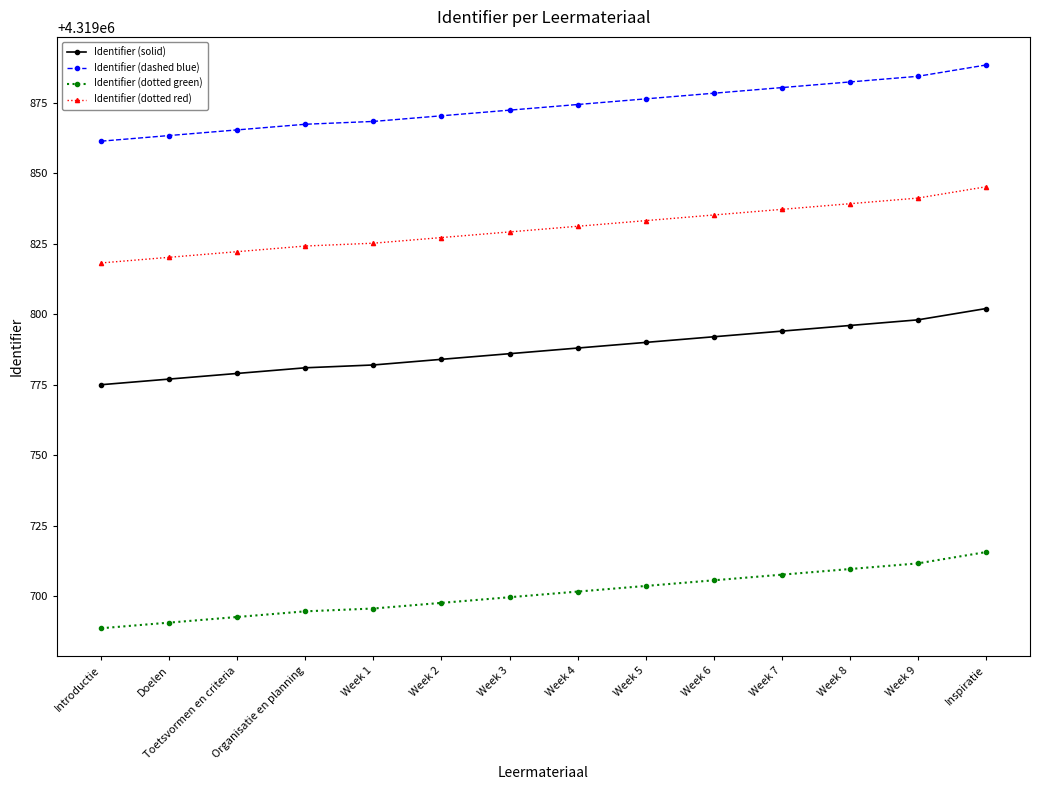

Does the chart display data point markers on the line(s)?

Yes